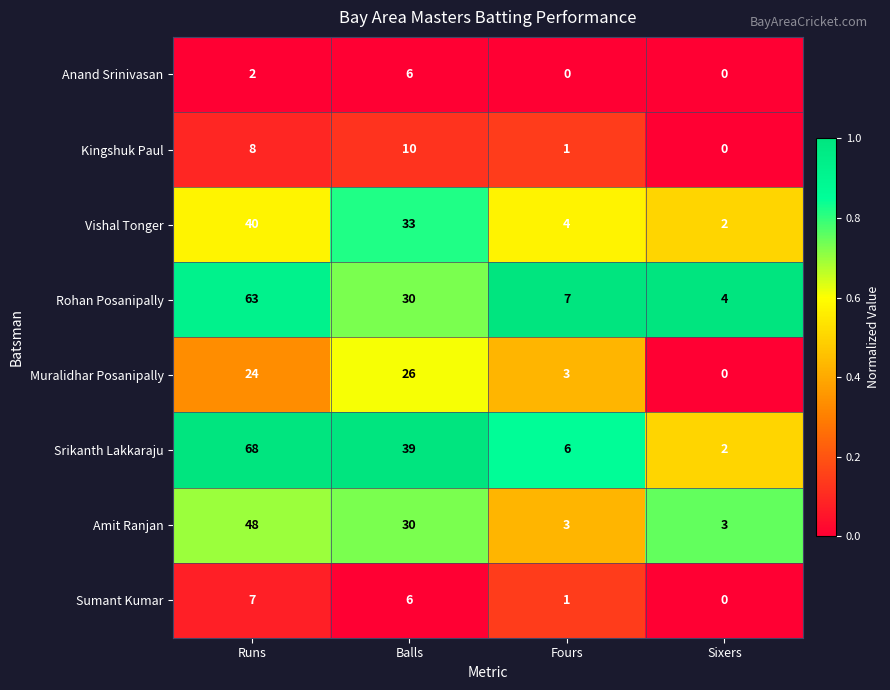

List the series in order of their peak value, lowest first.

Anand Srinivasan, Sumant Kumar, Kingshuk Paul, Muralidhar Posanipally, Vishal Tonger, Amit Ranjan, Rohan Posanipally, Srikanth Lakkaraju